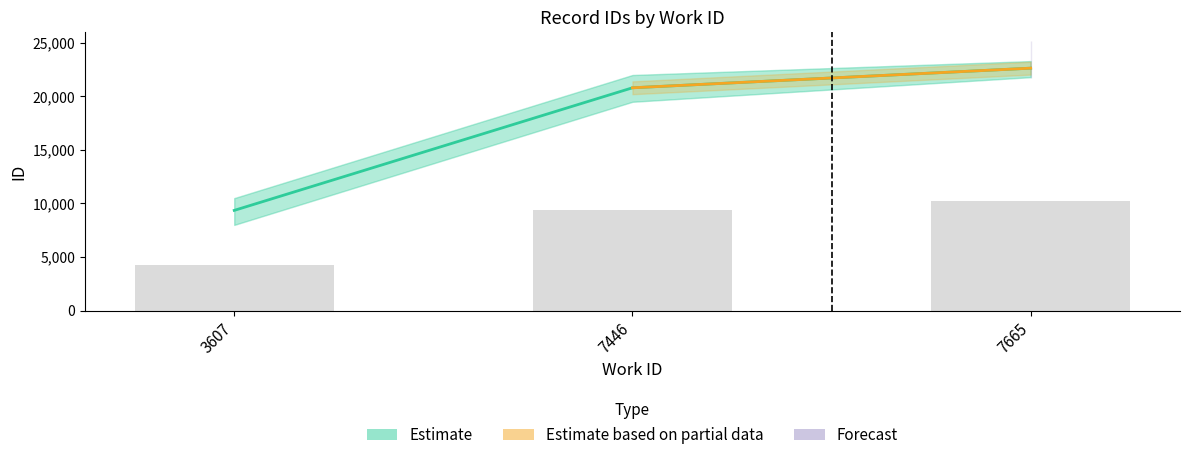

At which category does the chart reach its peak across all series?

7665